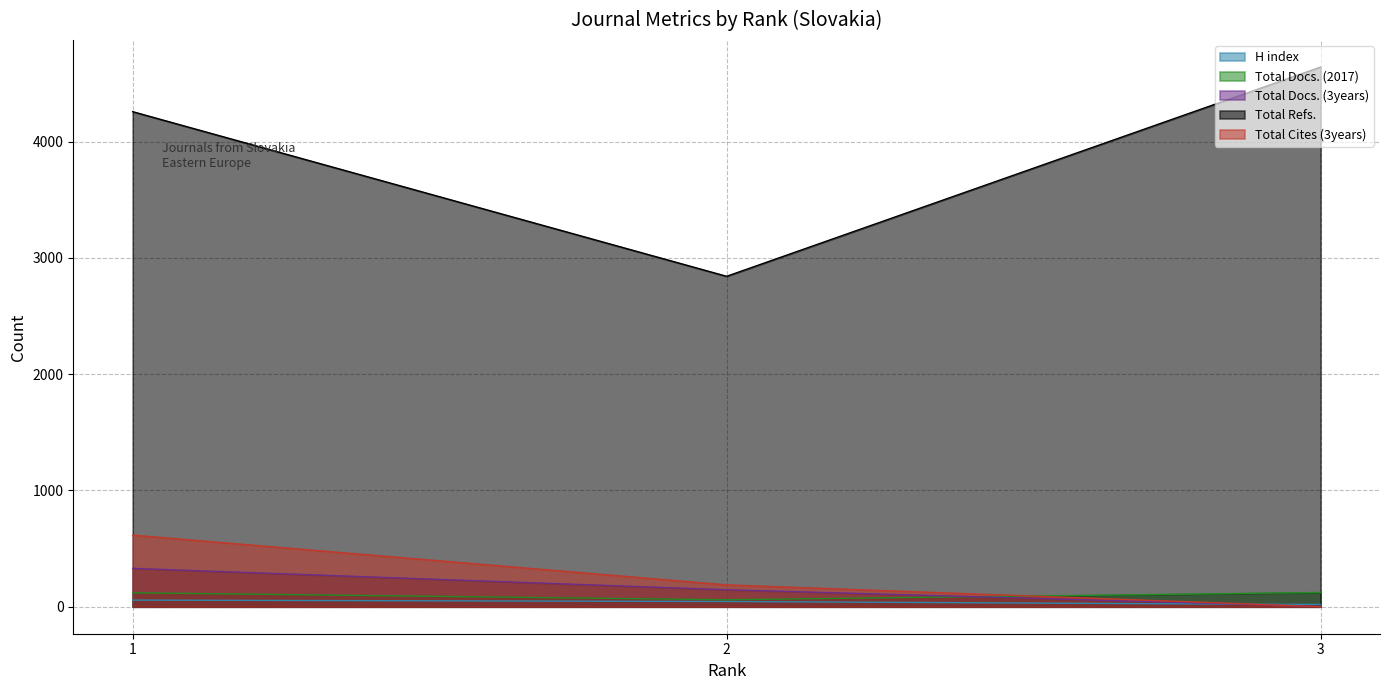

What is the spread (max minus min) of values at 1?

4201